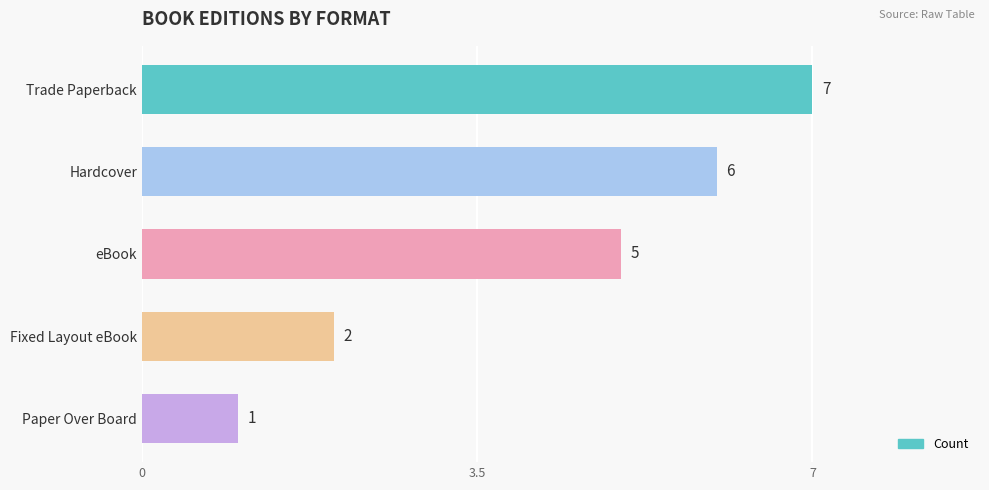

Reading bottom to top, list all the values displayed in this chart.

1	2	5	6	7